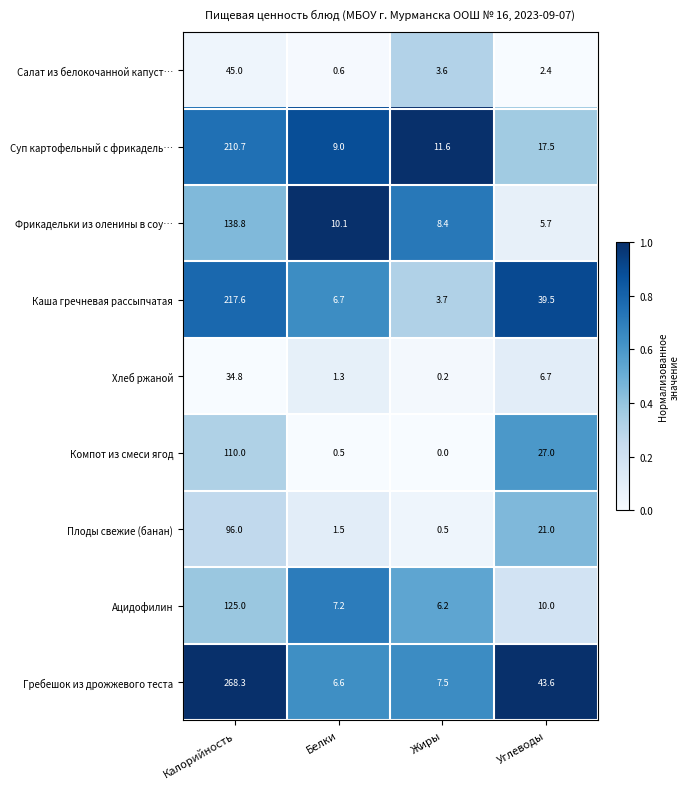

Which series has the largest total across all categories?

Гребешок из дрожжевого теста